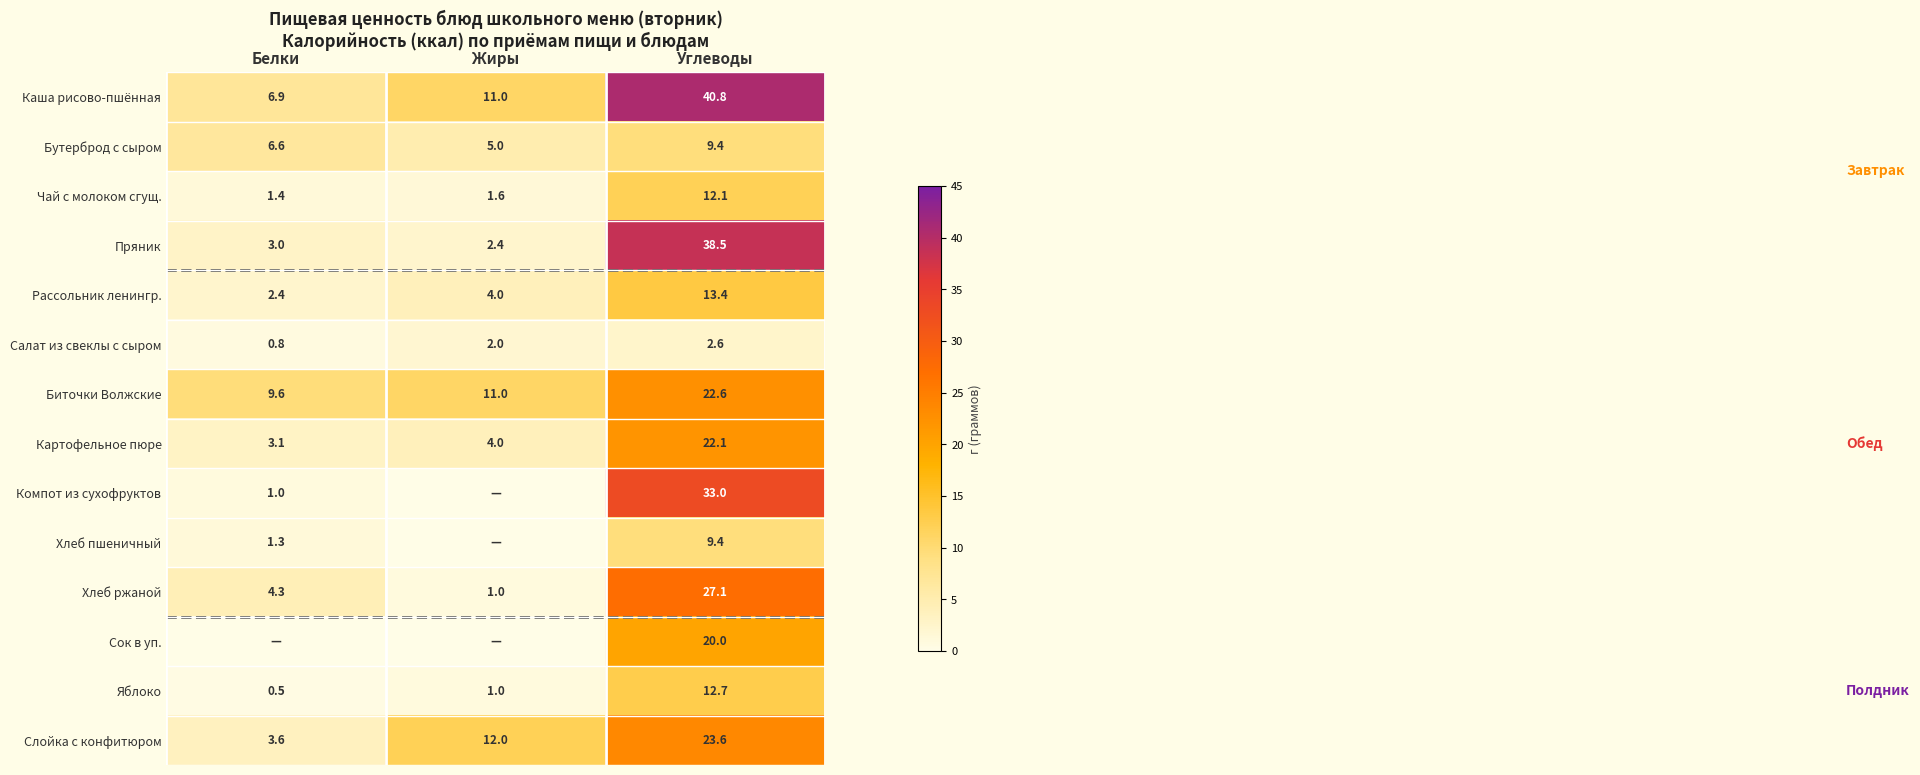

Where does the Хлеб ржаной series first go above 4?

Белки